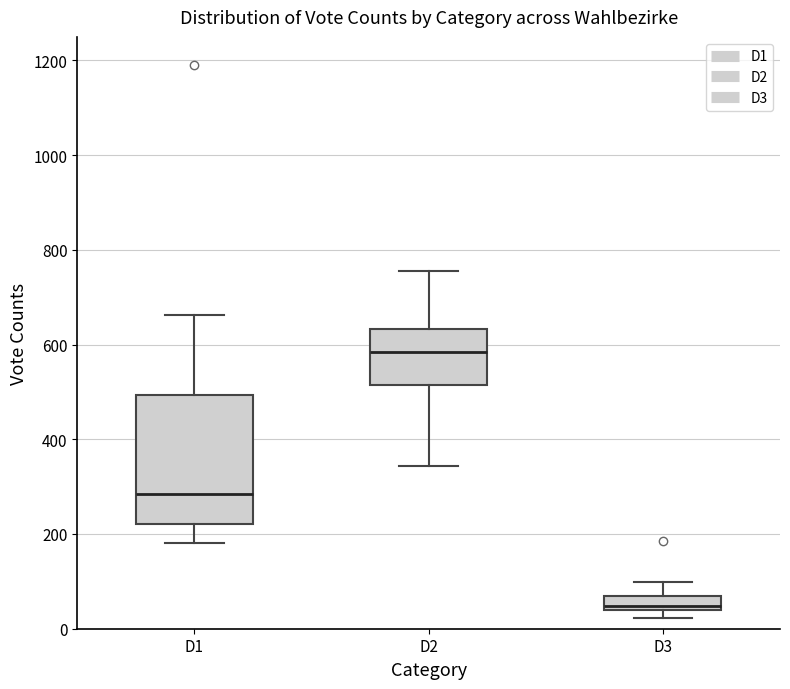

Which box's median line is the lowest?

D3